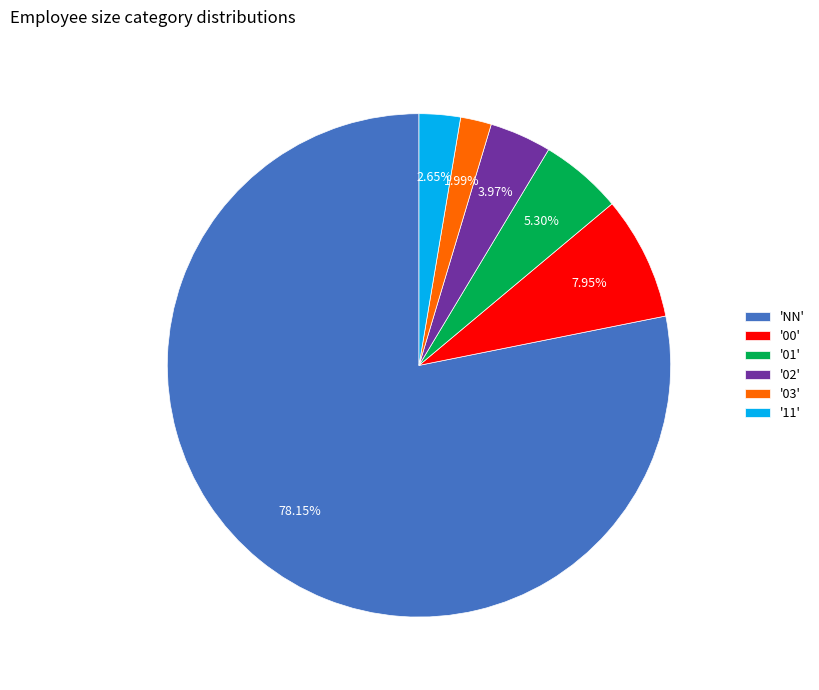

Combined, do '03' and '02' account for over 50%?

No